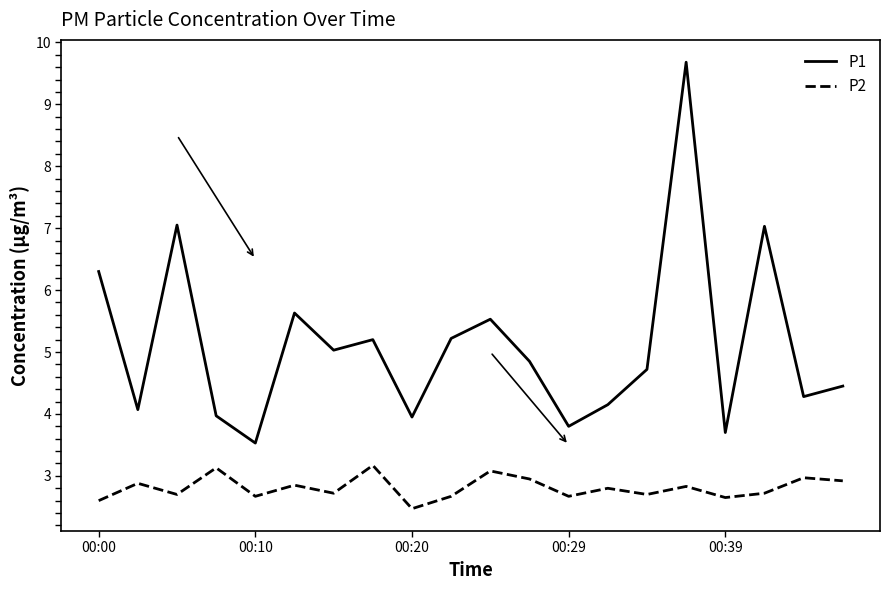

What are all the series names shown in the legend?

P1, P2